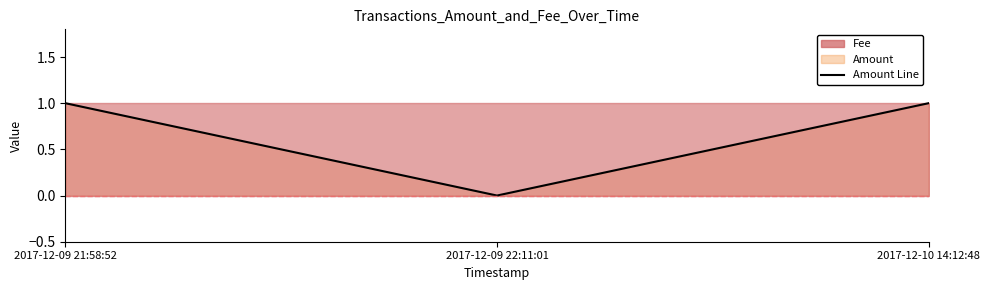

How many categories are shown in the chart?

3